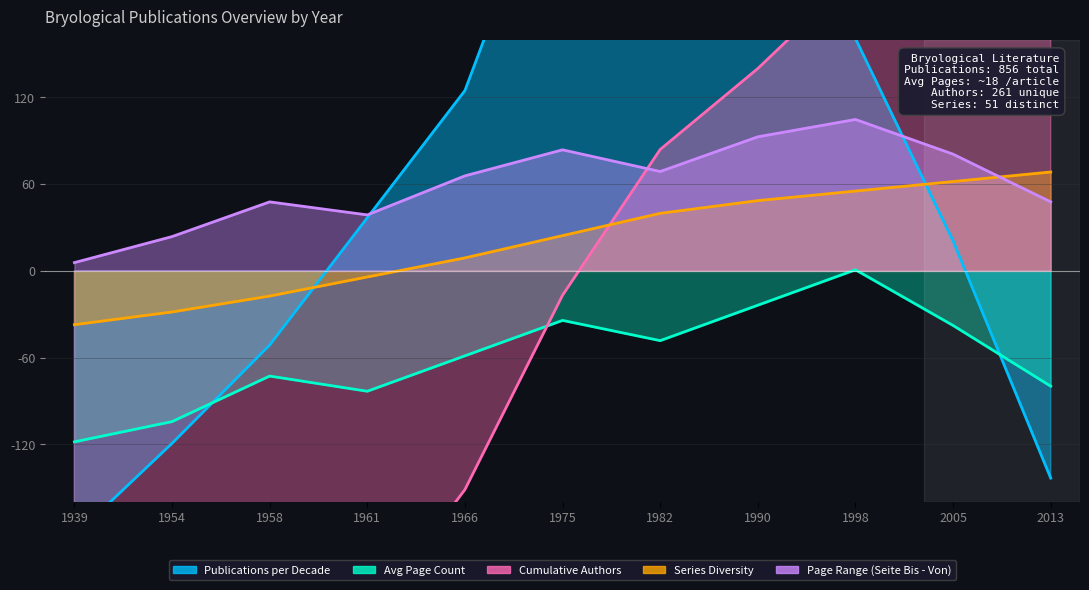

Reading left to right, what are all the values shown in this chart?

Publications per Decade: 1939=-183.3	1954=-119.3	1958=-51.3	1961=36.7	1966=124.7	1975=304.7	1982=392.7	1990=336.7	1998=160.7	2005=20.7	2013=-143.3
Avg Page Count: 1939=-118.2	1954=-104.2	1958=-72.7	1961=-83.2	1966=-58.7	1975=-34.2	1982=-48.2	1990=-23.7	1998=0.8	2005=-37.7	2013=-79.7
Cumulative Authors: 1939=-392.0	1954=-355.6	1958=-308.0	1961=-240.8	1966=-151.2	1975=-16.8	1982=84.0	1990=140.0	1998=204.4	2005=280.0	2013=316.4
Series Diversity: 1939=-37.2	1954=-28.4	1958=-17.4	1961=-4.2	1966=9.0	1975=24.4	1982=39.8	1990=48.6	1998=55.2	2005=61.8	2013=68.4
Page Range (Seite Bis - Von): 1939=5.7	1954=23.7	1958=47.7	1961=38.7	1966=65.7	1975=83.7	1982=68.7	1990=92.7	1998=104.7	2005=80.7	2013=47.7